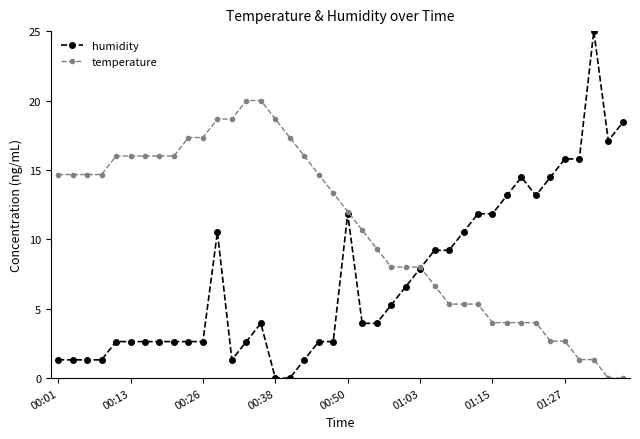

What is the value of the temperature point at the 30th from the left?

5.3